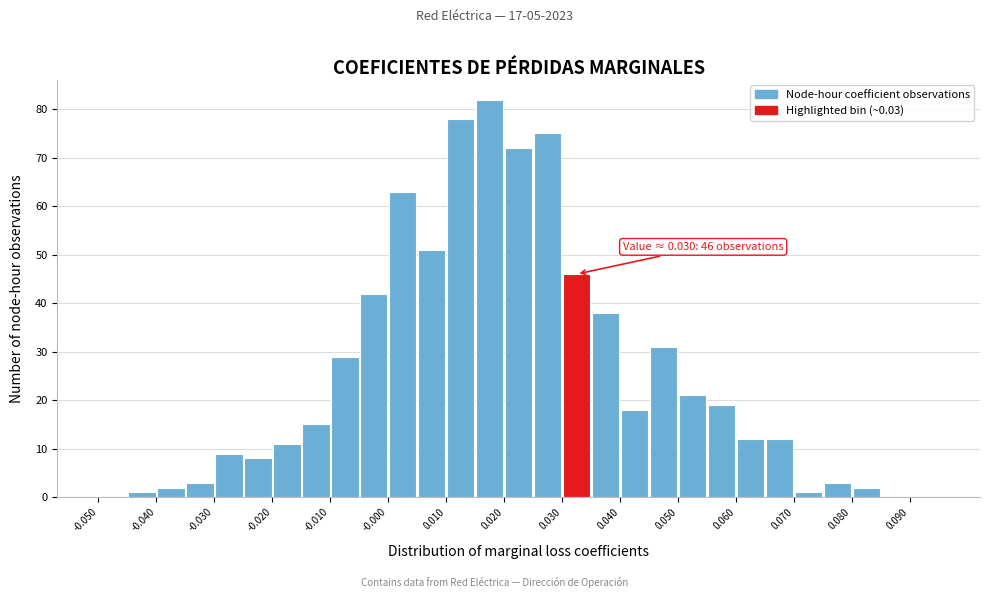

Which range on the x-axis has the tallest bar?

0.015 to 0.020